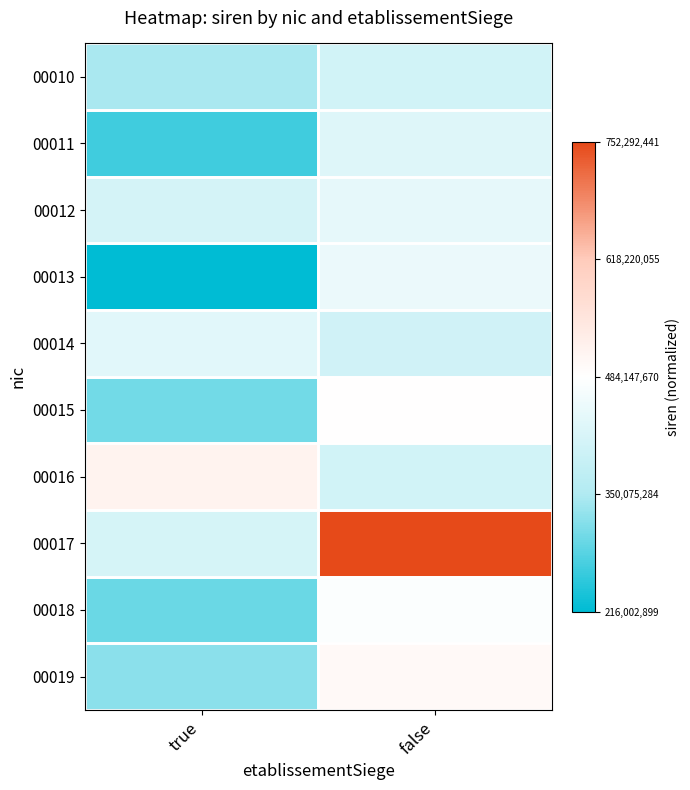

At which category does the chart reach its peak across all series?

false